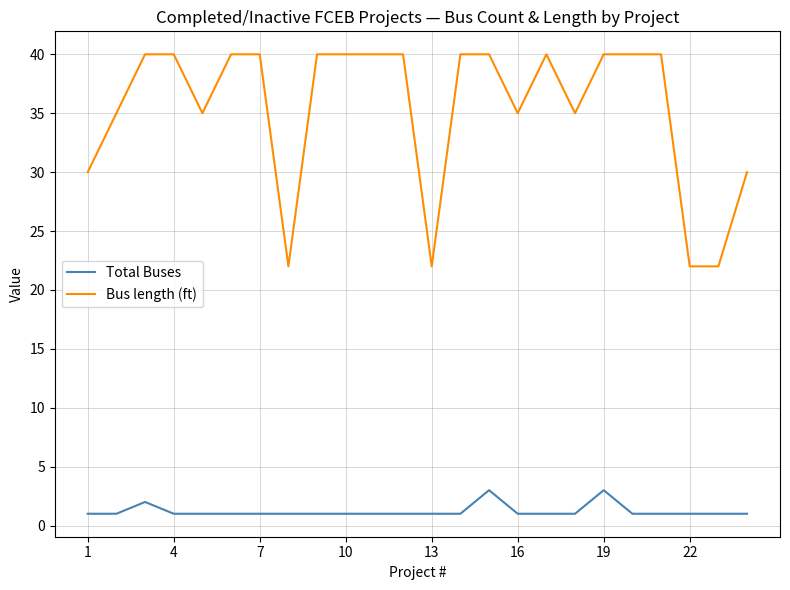

What is the difference between the maximum and minimum values in the Bus length (ft) series?

18